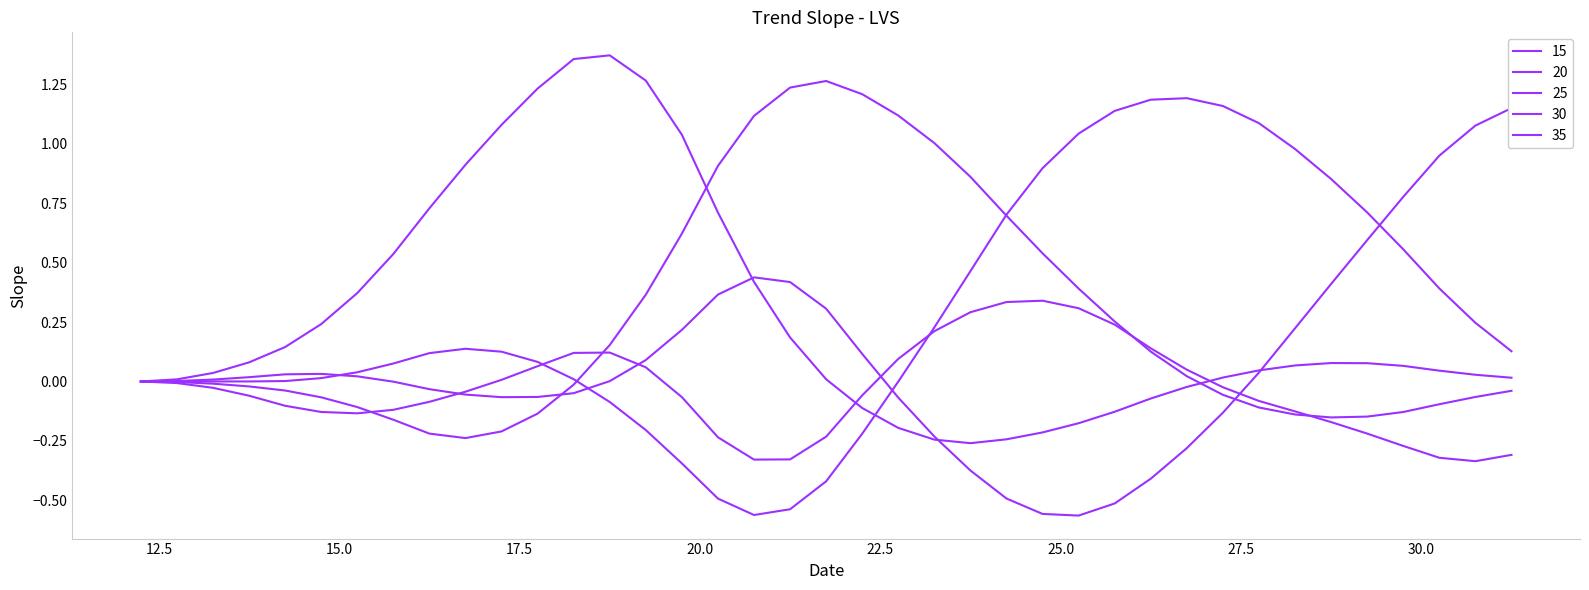

At how many categories does at least one series exceed 0?

38